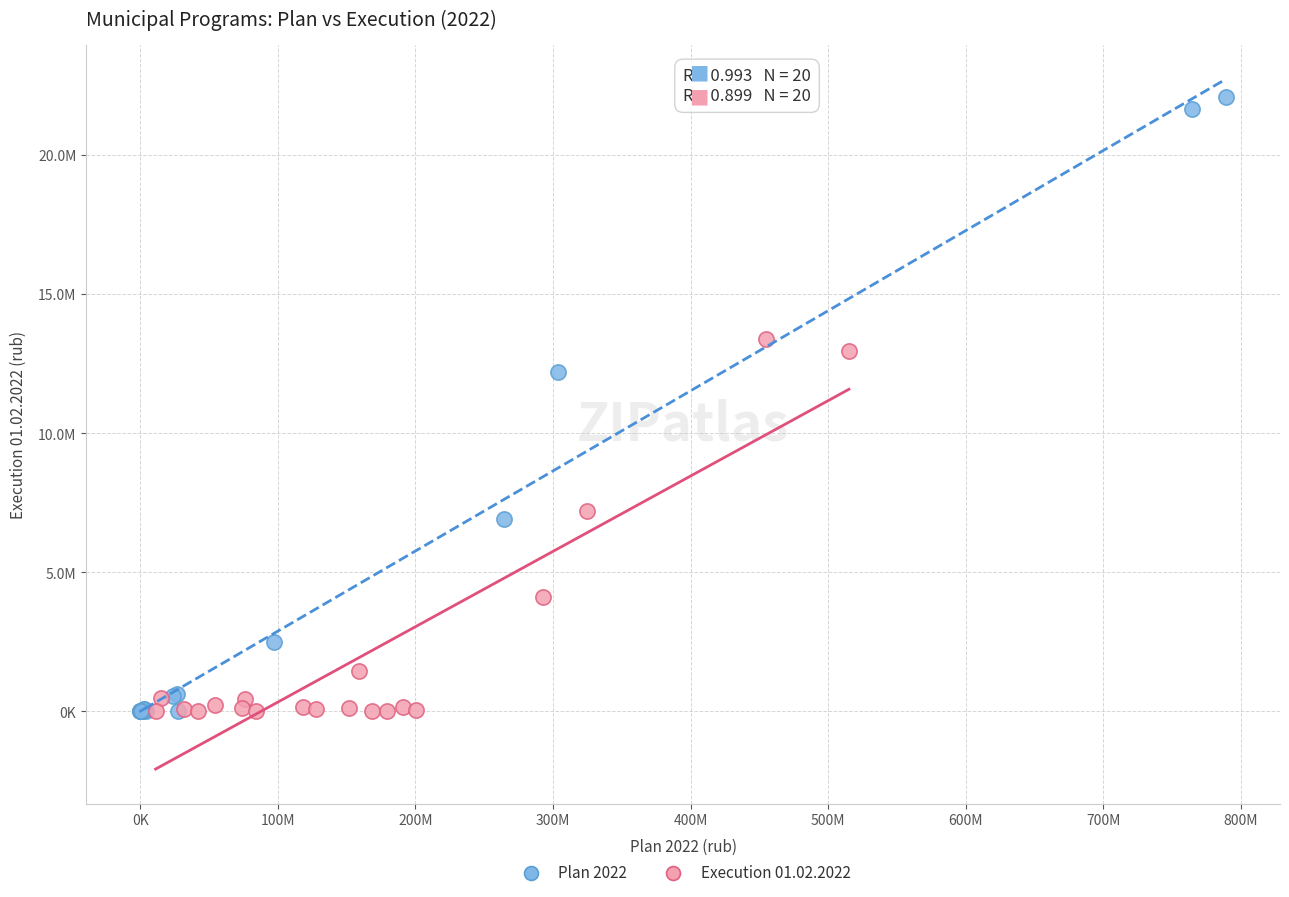

What are all the series names shown in the legend?

Plan 2022, Execution 01.02.2022